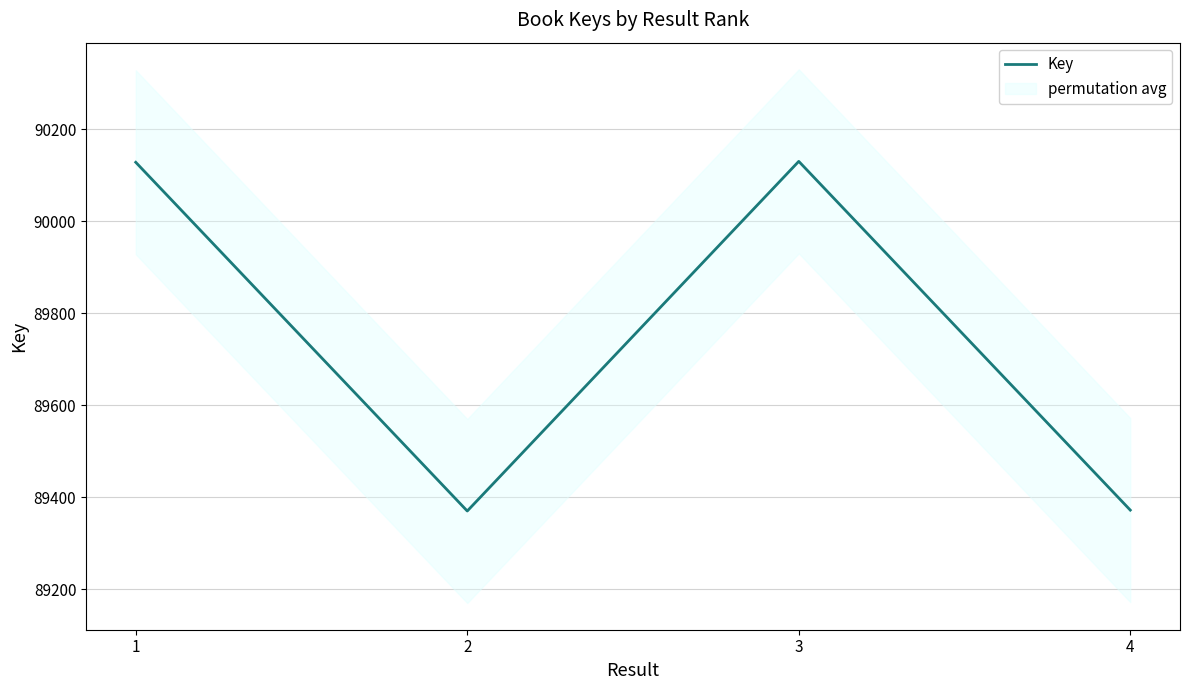

Between 4 and 1, which is larger?

1